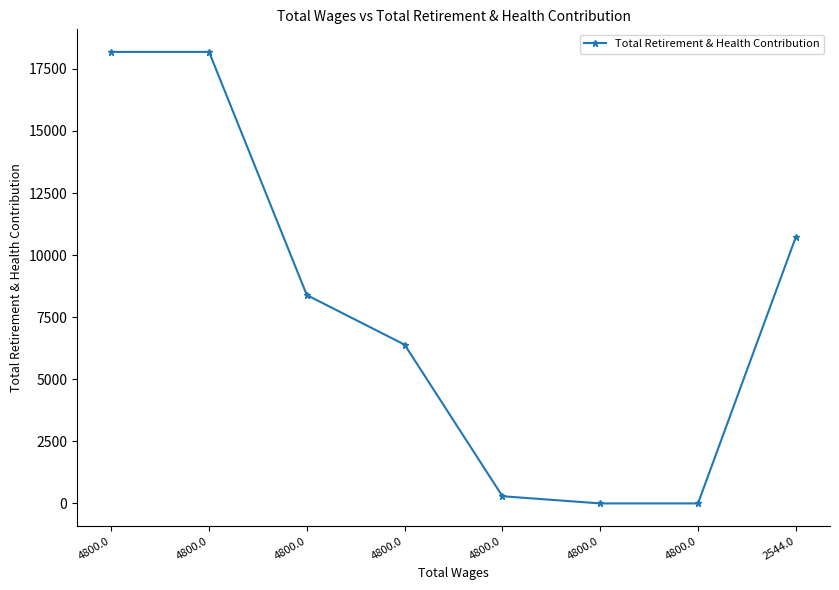

How many lines are shown in the chart?

1